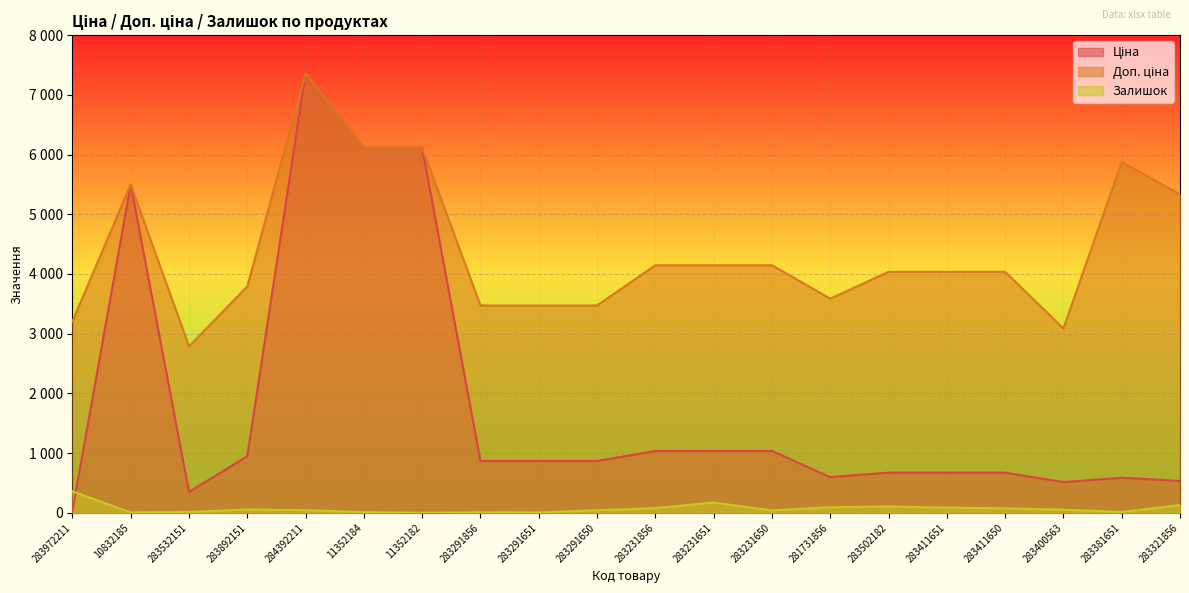

Is it true that Залишок equals 87.0 at 283411651?

True